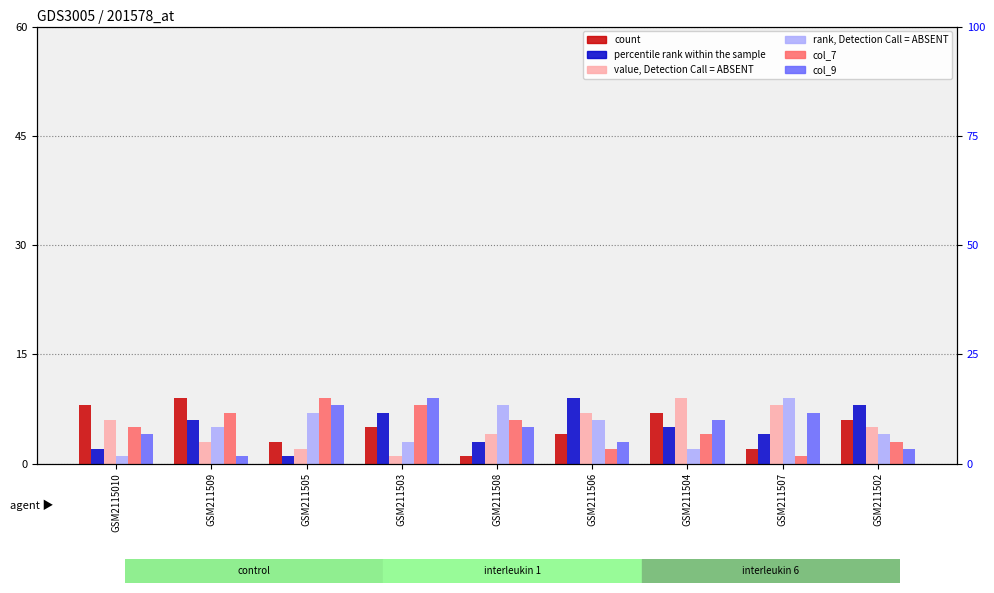

Which has a higher value, GSM211503 or GSM211509?

GSM211509